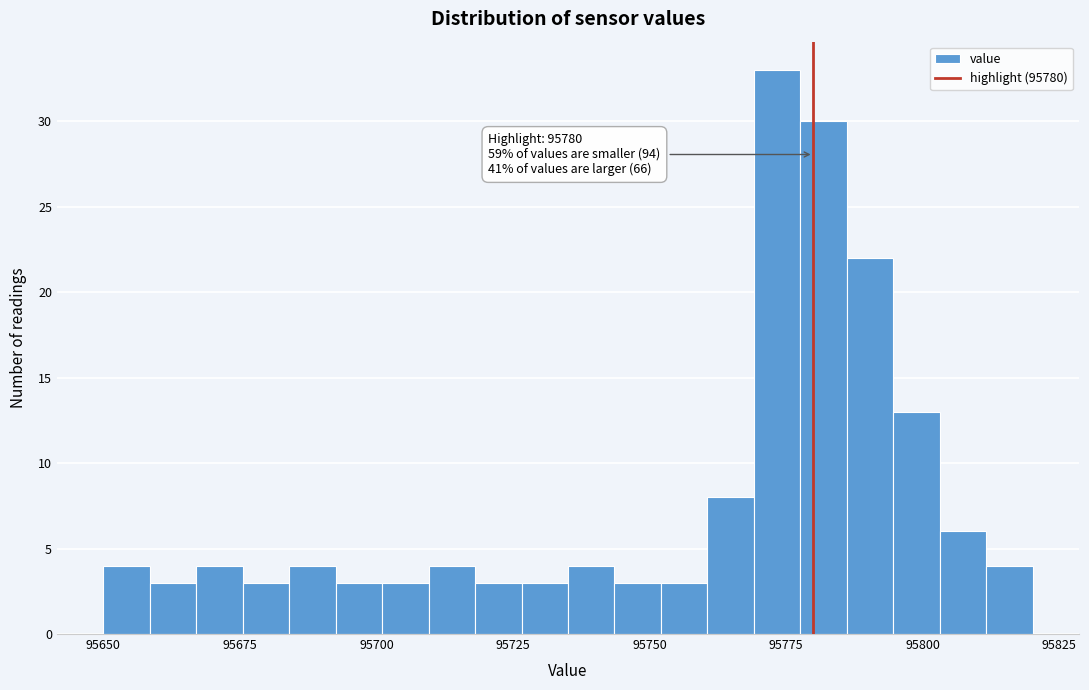

Read against the x-axis, roughly where is the centre of the tallest bar?

95775